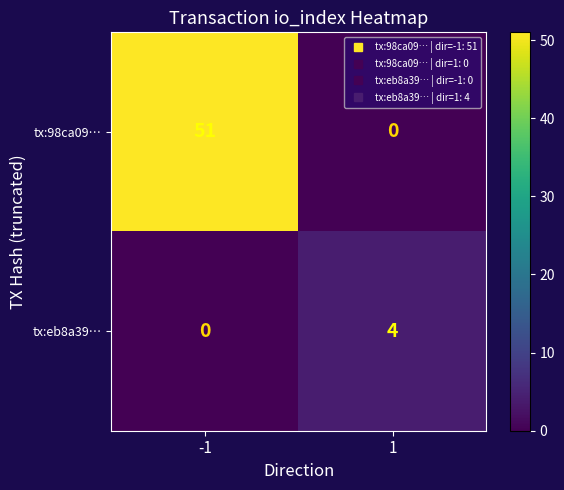

Rank the series by their average value, from lowest to highest.

tx:eb8a39…, tx:98ca09…